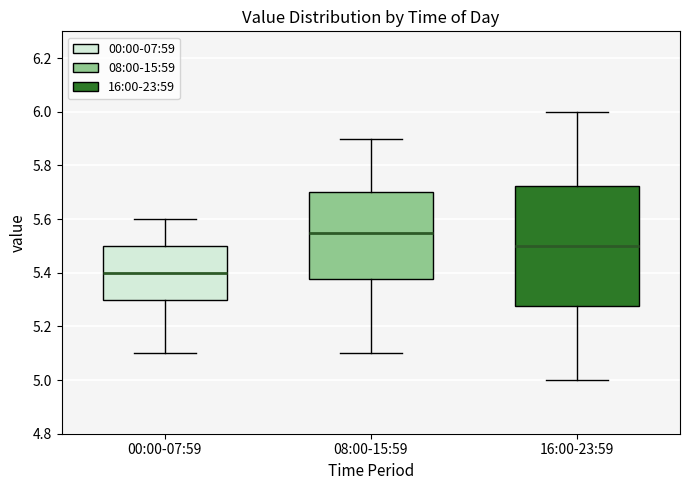

Where does the upper whisker of the box for 00:00-07:59 end on the y-axis? The values are not printed on the chart, so give them approximately, as read against the axis.

5.60